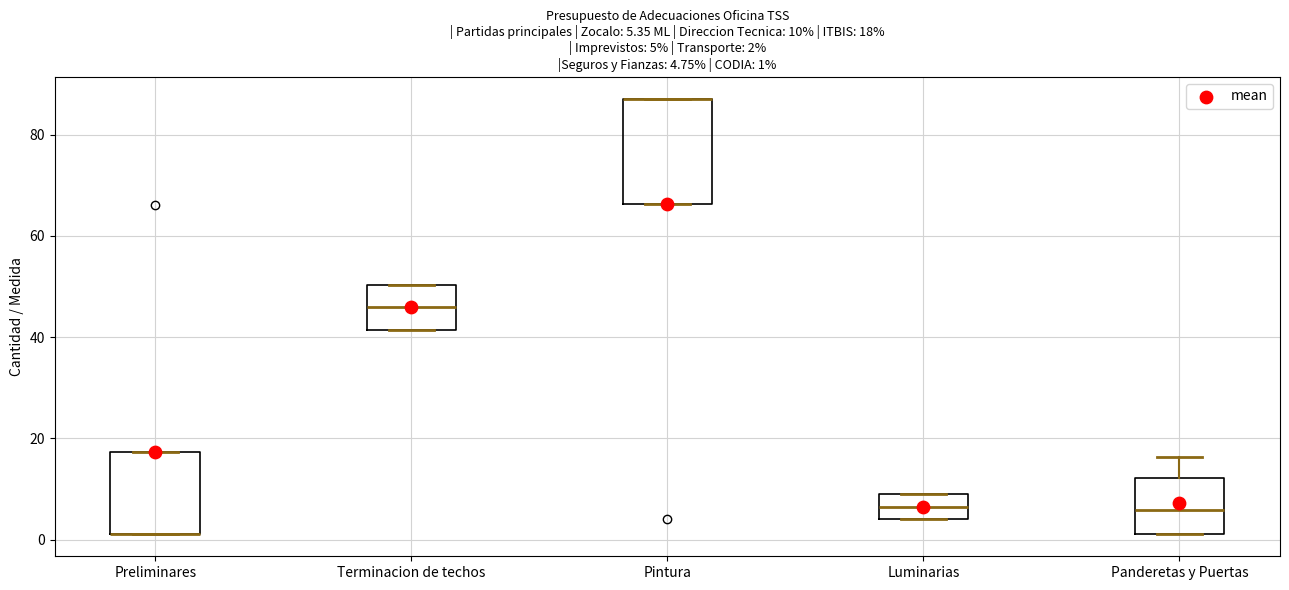

Which box is the tallest, from its lower edge to its upper edge?

Pintura